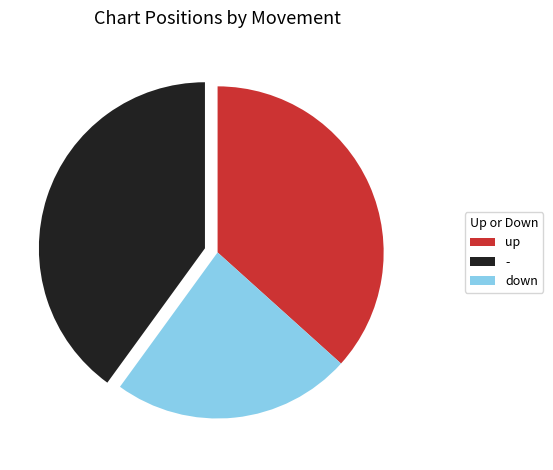

Is there any slice that represents more than half of the pie?

No